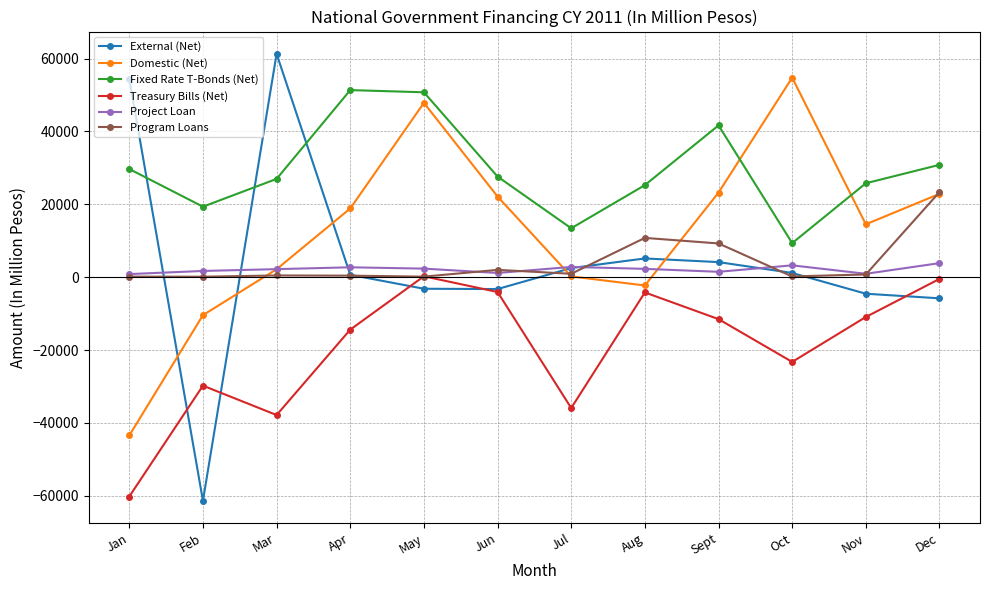

What is the difference between the highest and lowest values at Dec?

36638